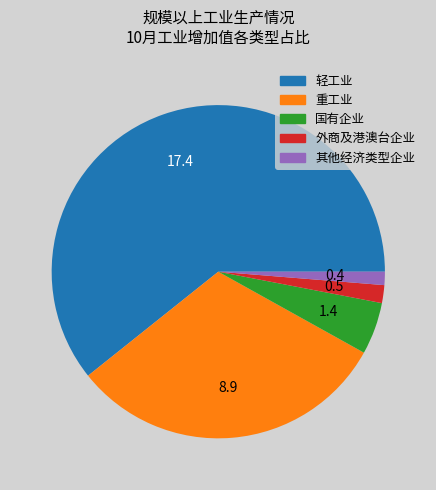

Is it true that 轻工业 is 51% of the pie?

False